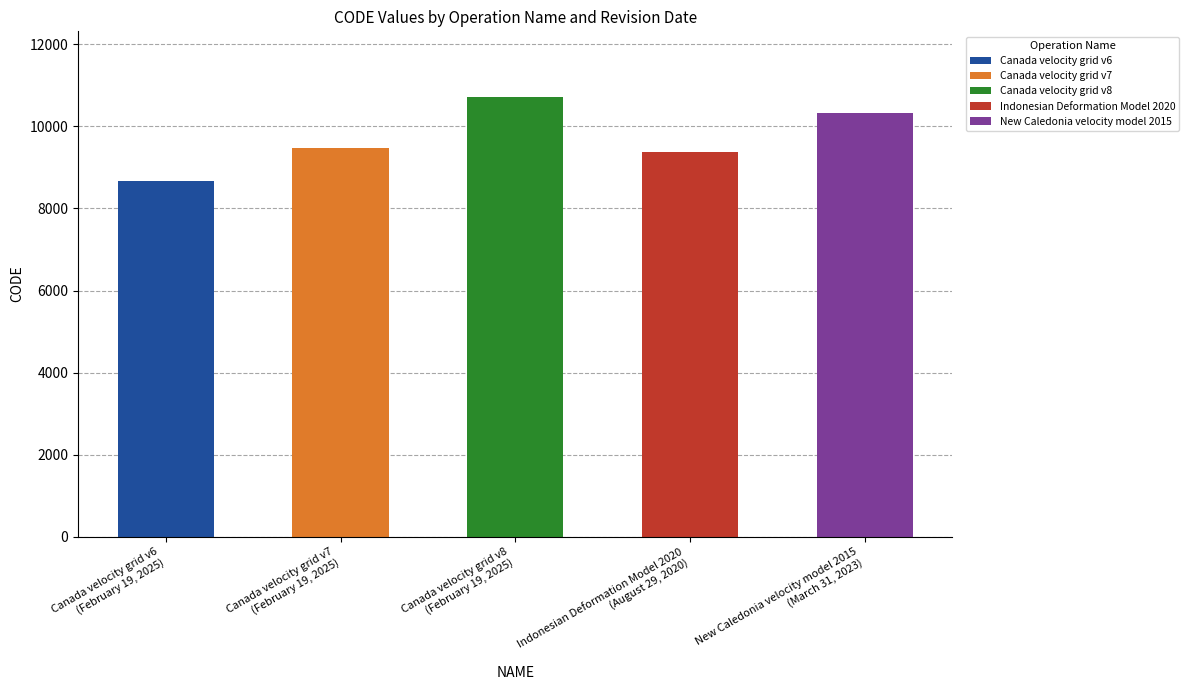

Rank the categories by value from highest to lowest.

February 19, 2025, March 31, 2023, February 19, 2025, August 29, 2020, February 19, 2025